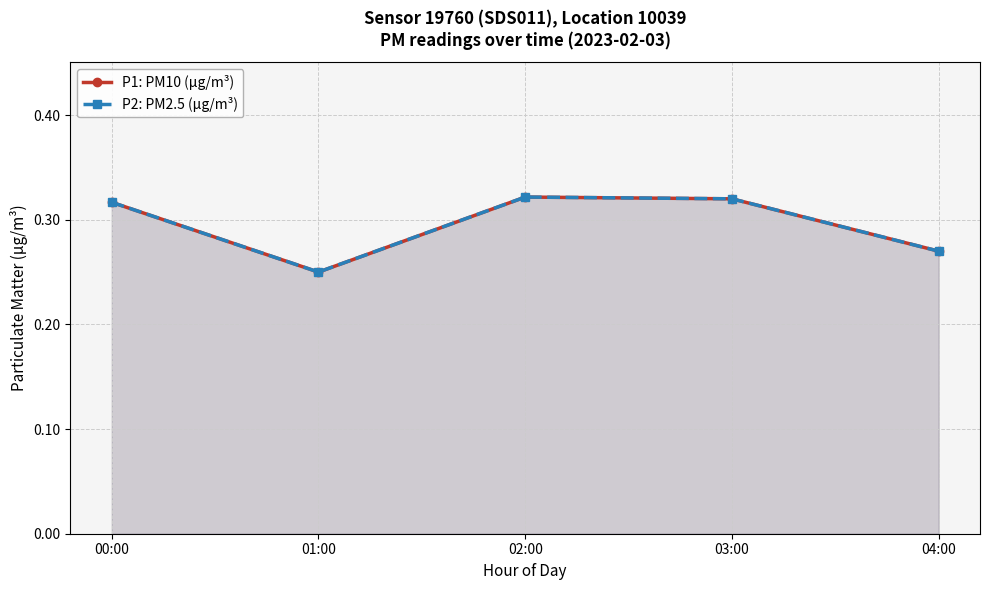

What is the maximum value for P1: PM10 (µg/m³)?

0.3